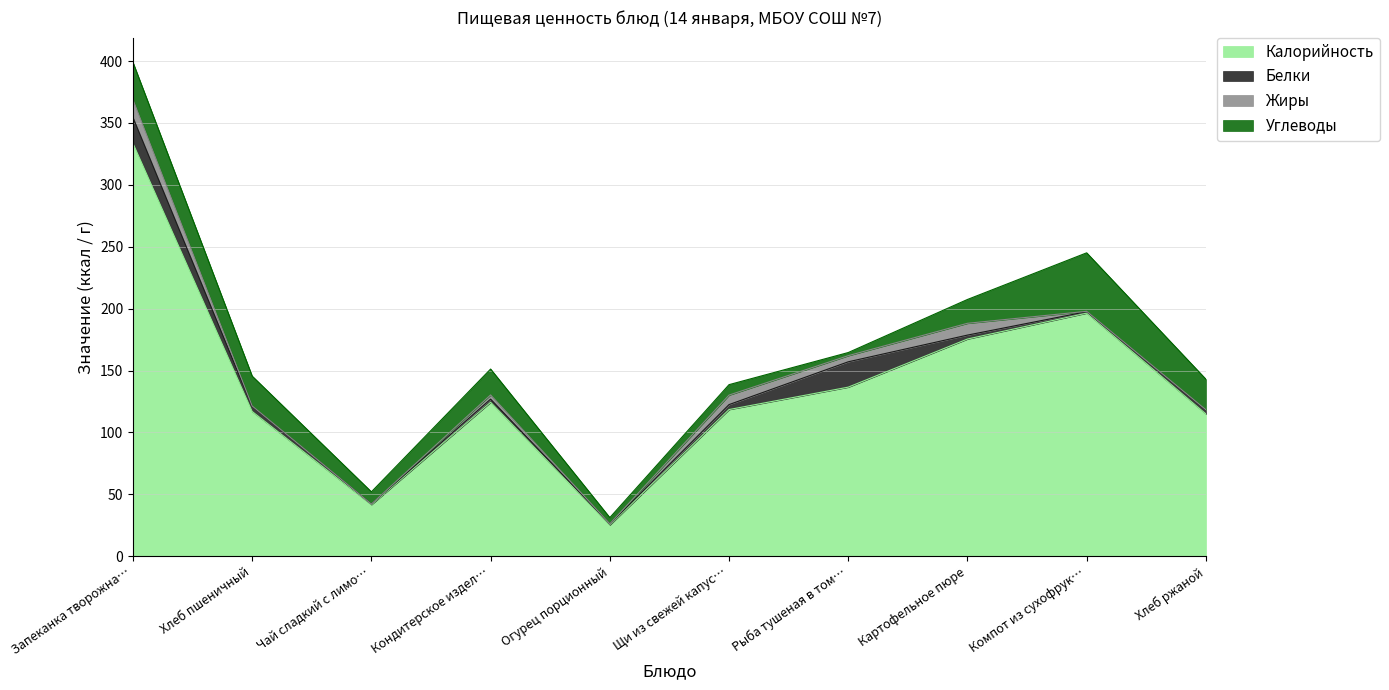

Is it true that Углеводы equals 72.5 at Компот из сухофруктов?

False